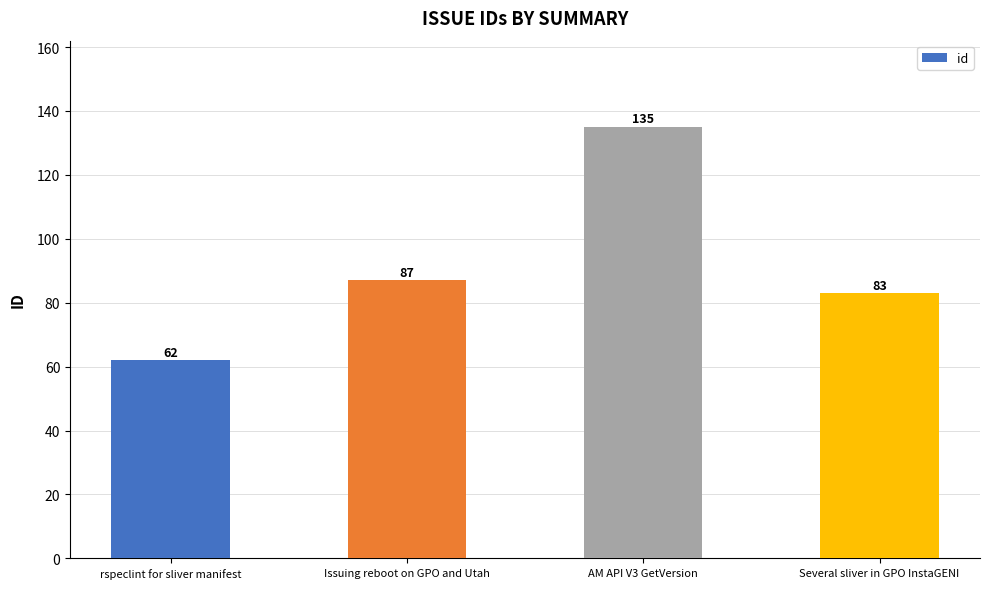

What is the change in value from Issuing reboot on GPO and Utah to Several sliver in GPO InstaGENI?

-4